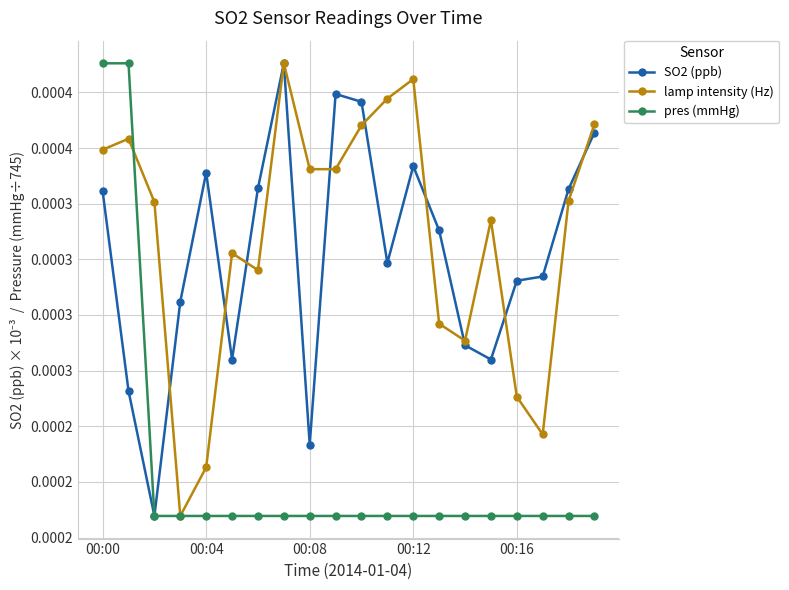

What are all the series names shown in the legend?

SO2 (ppb), lamp intensity (Hz), pres (mmHg)